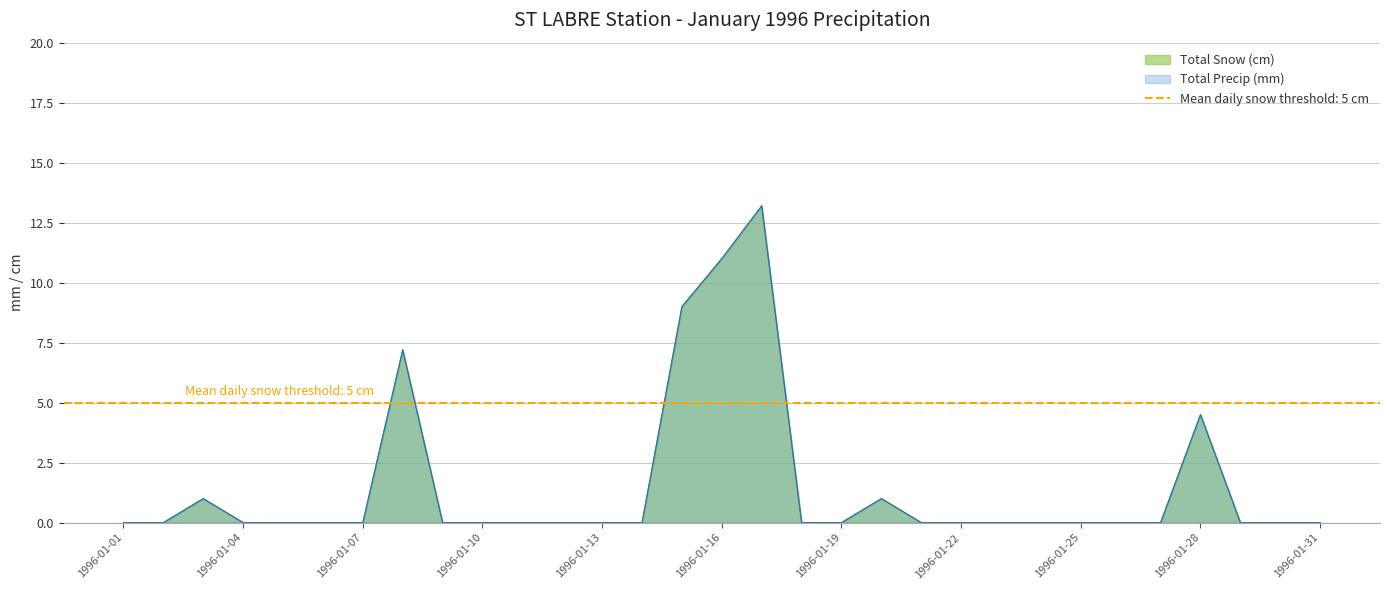

The Total Snow (cm) series shows 9.0 at 1996-01-15. True or false?

True